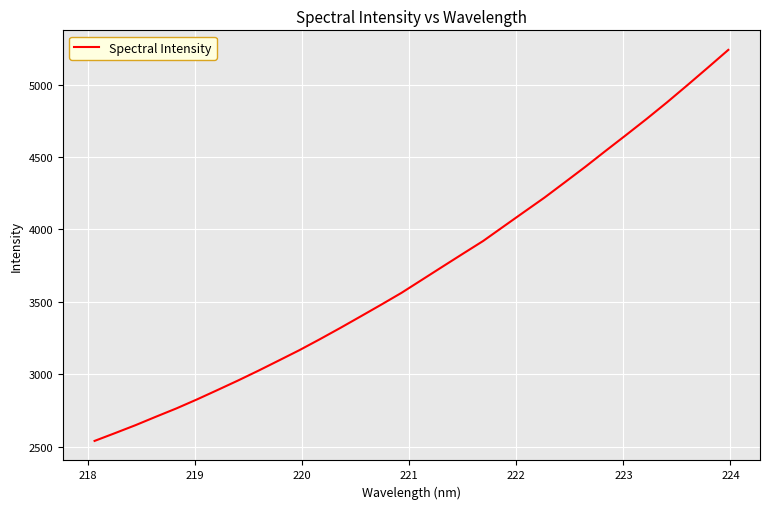

What is the smallest value displayed?

2538.7